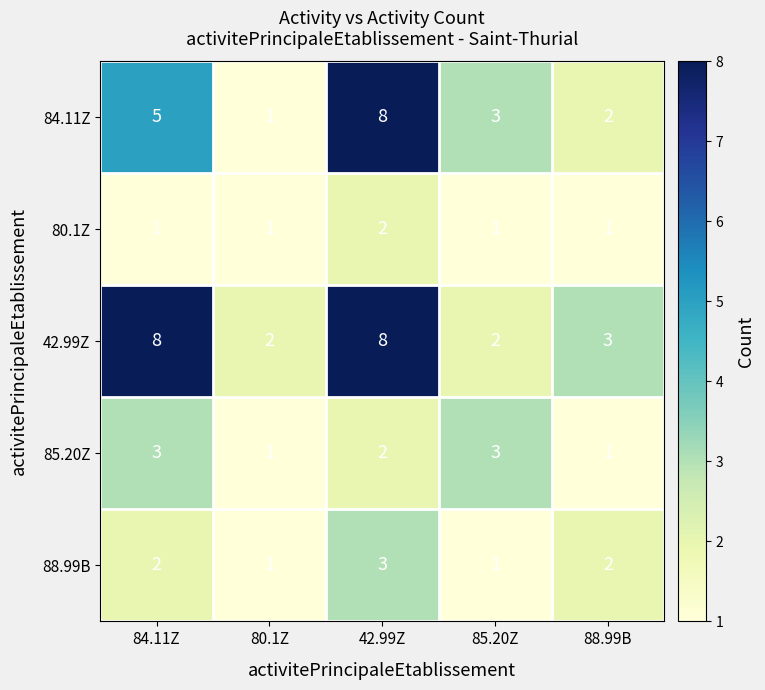

Which series has the widest spread of values?

84.11Z